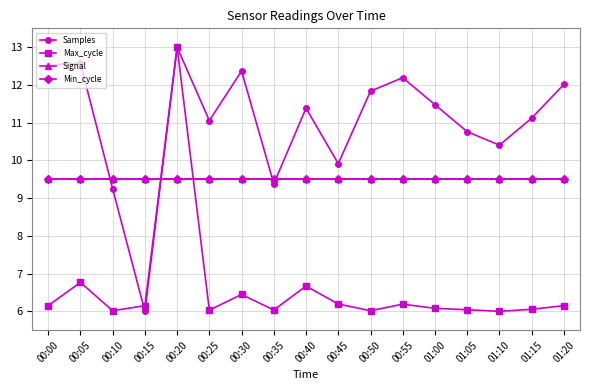

True or false: Max_cycle and Signal cross at least once.

True